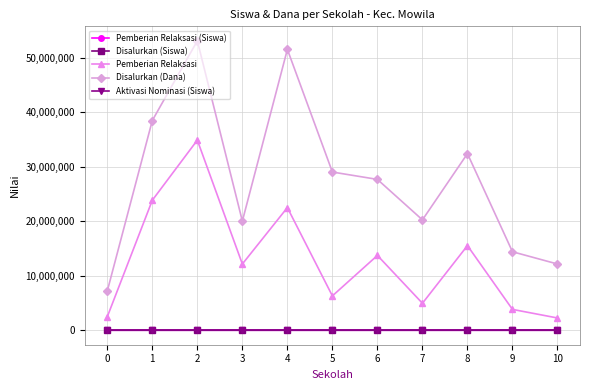

How many lines are shown in the chart?

5